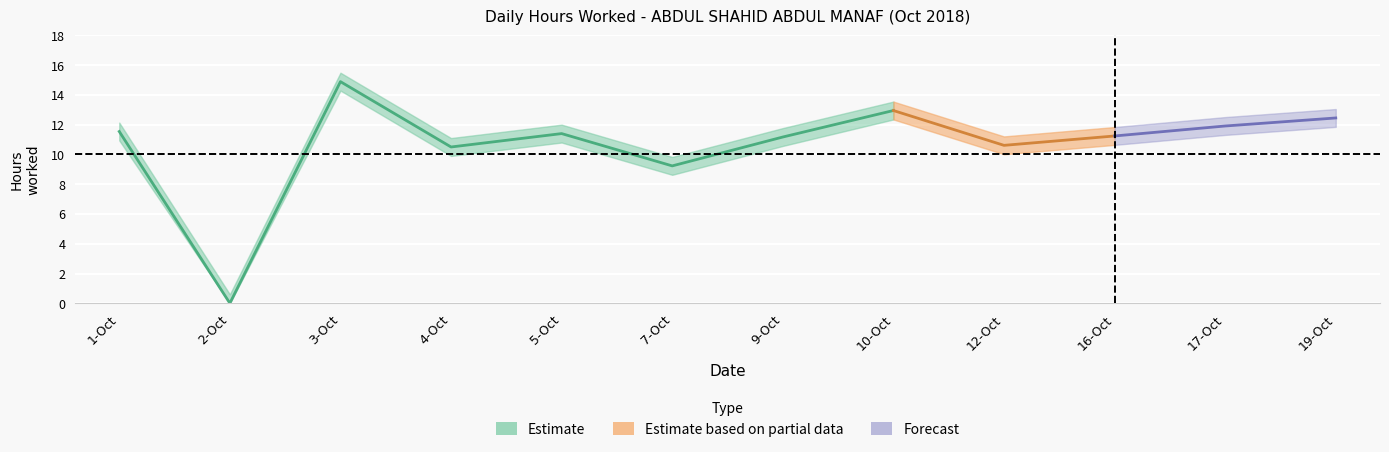

Which category has the lowest value across all series?

2-Oct